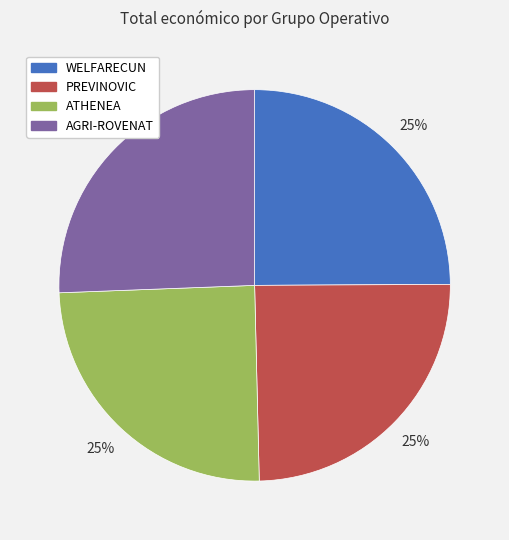

What percentage is the AGRI-ROVENAT slice, to the nearest percent?

26%